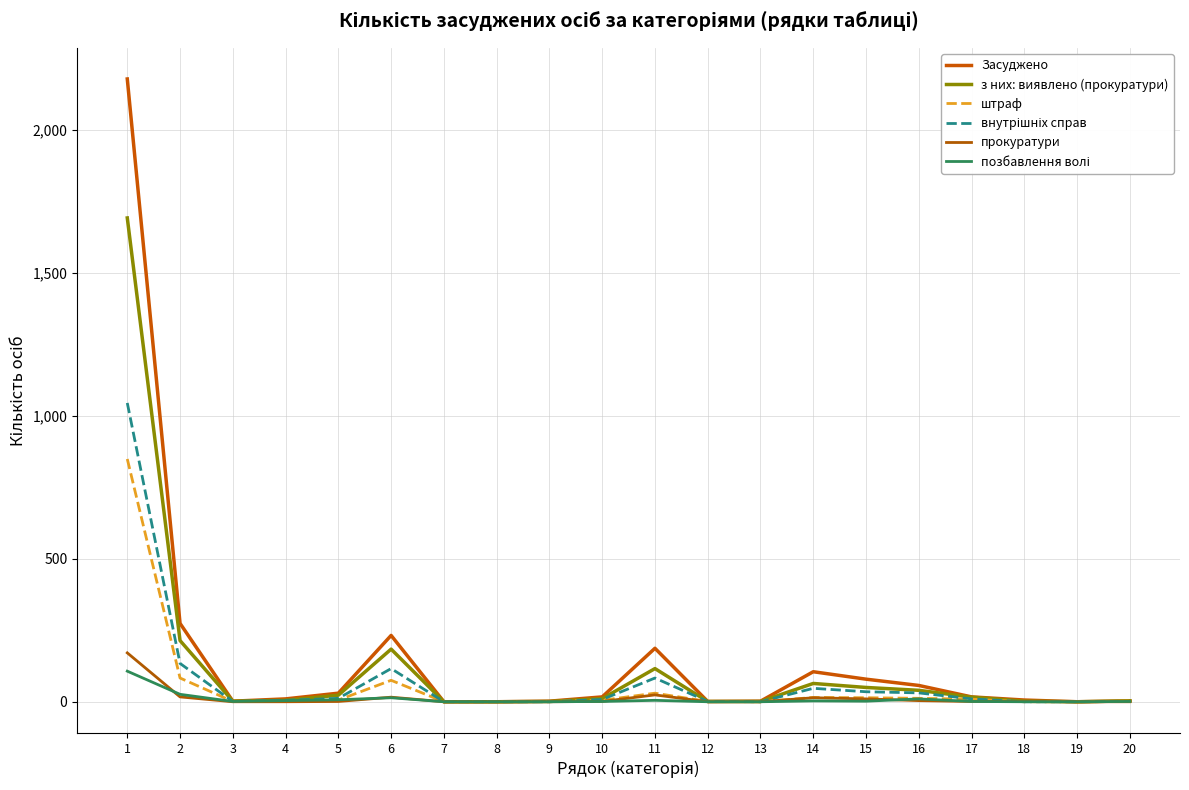

Is this an area chart (filled region under the line)?

No